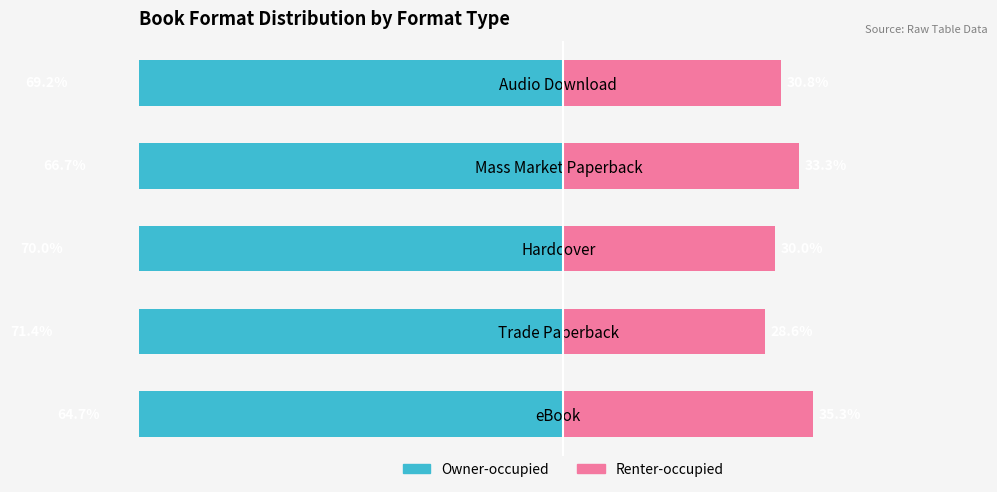

What is the difference between the maximum and minimum values in the Renter-occupied series?

6.7